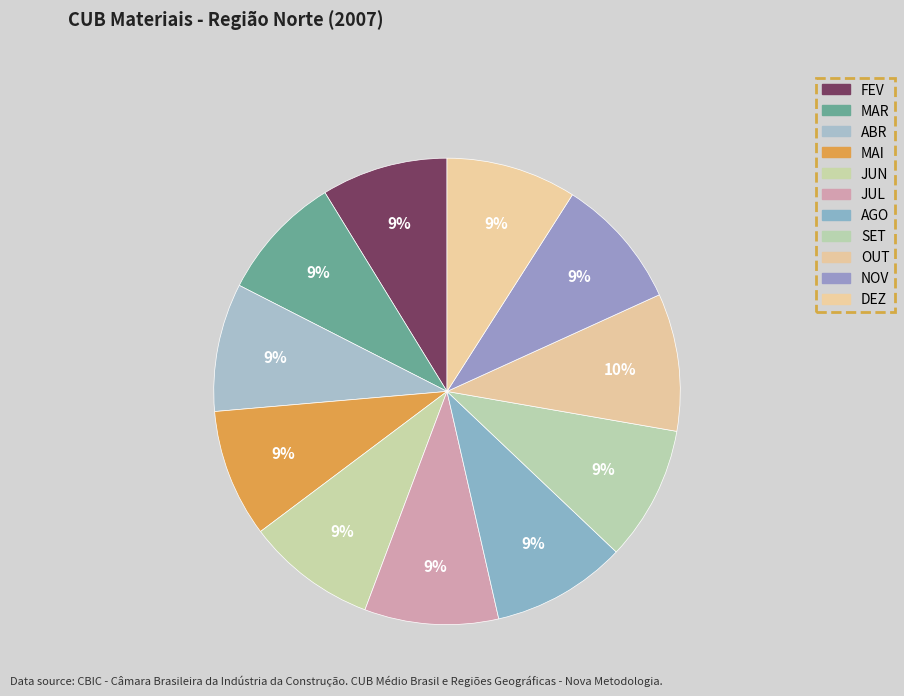

Does MAR represent more than half of the total?

No